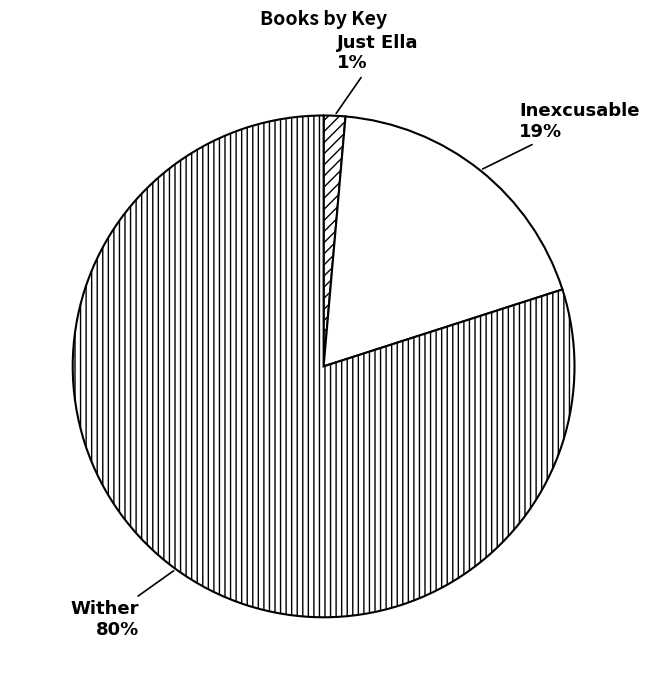

Which slice is the smallest?

Just Ella